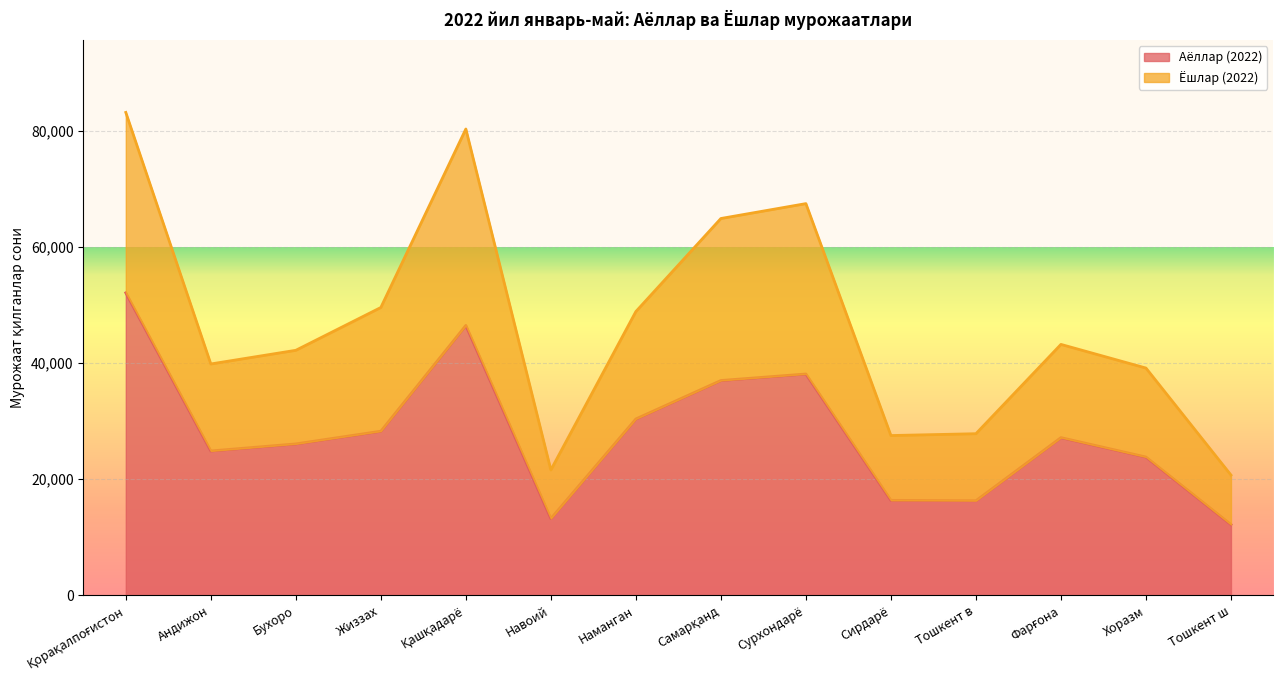

At which label does Ёшлар (2022) reach its minimum?

Тошкент ш